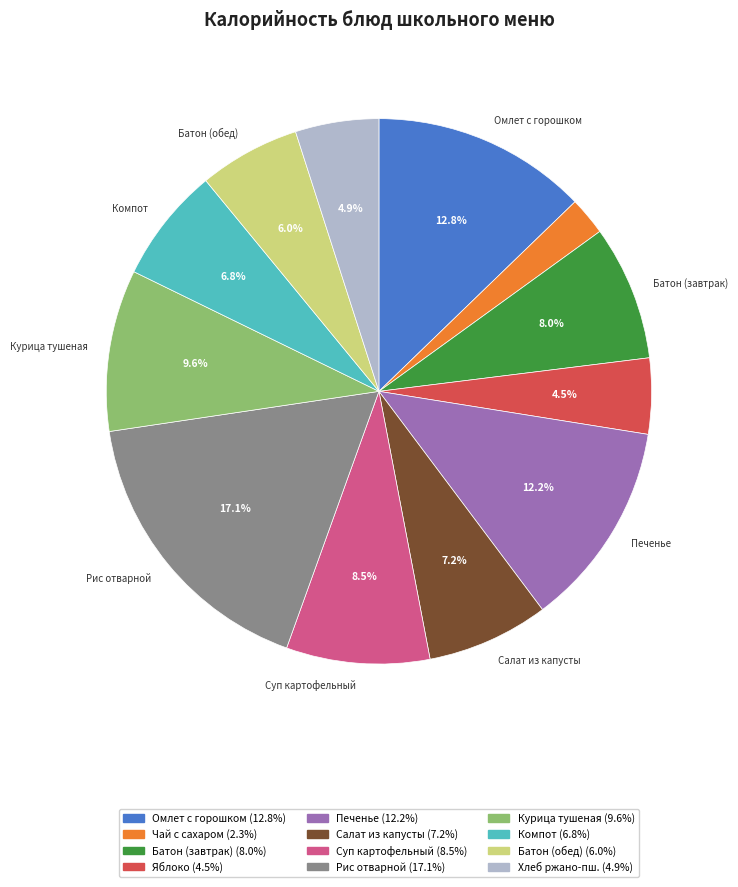

Is there a majority slice in this chart?

No